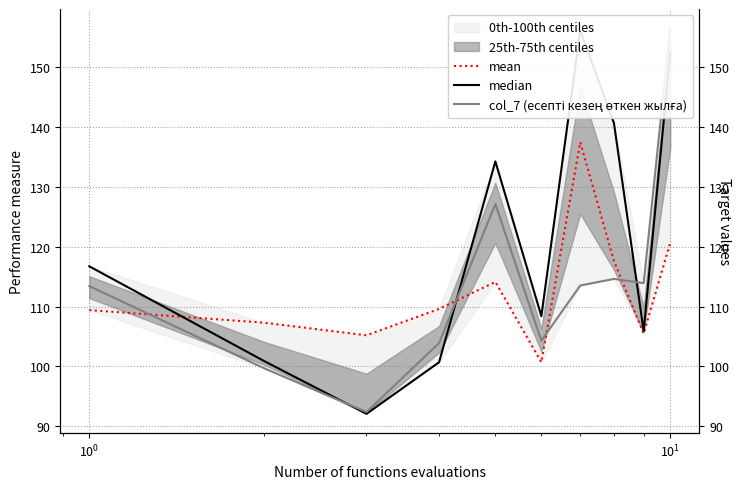

What is the difference between the highest and lowest values at $\mathdefault{10^{0}}$?

13.1